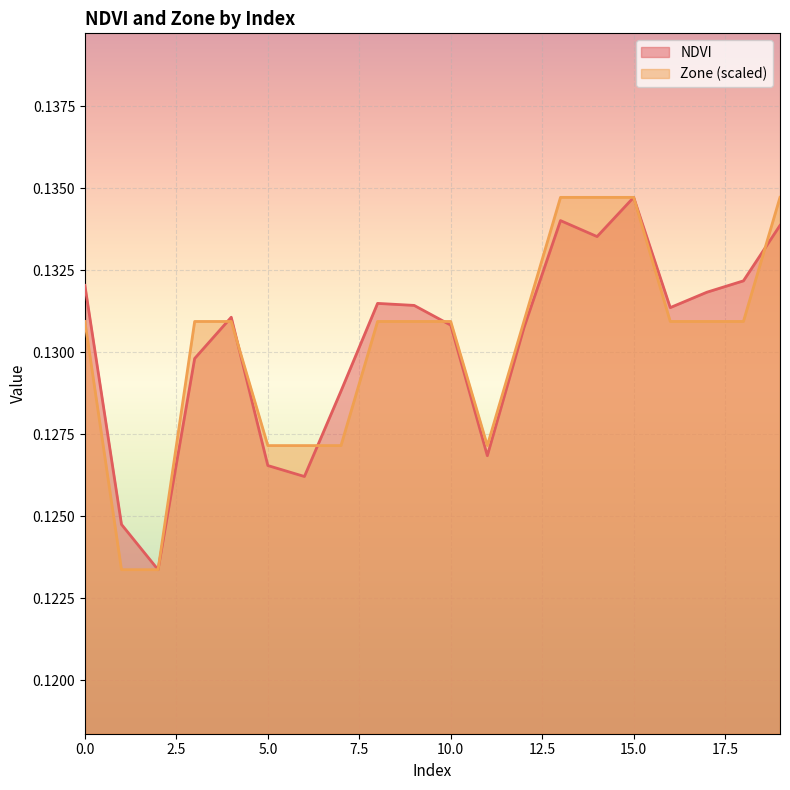

Does the chart display data point markers on the line(s)?

No